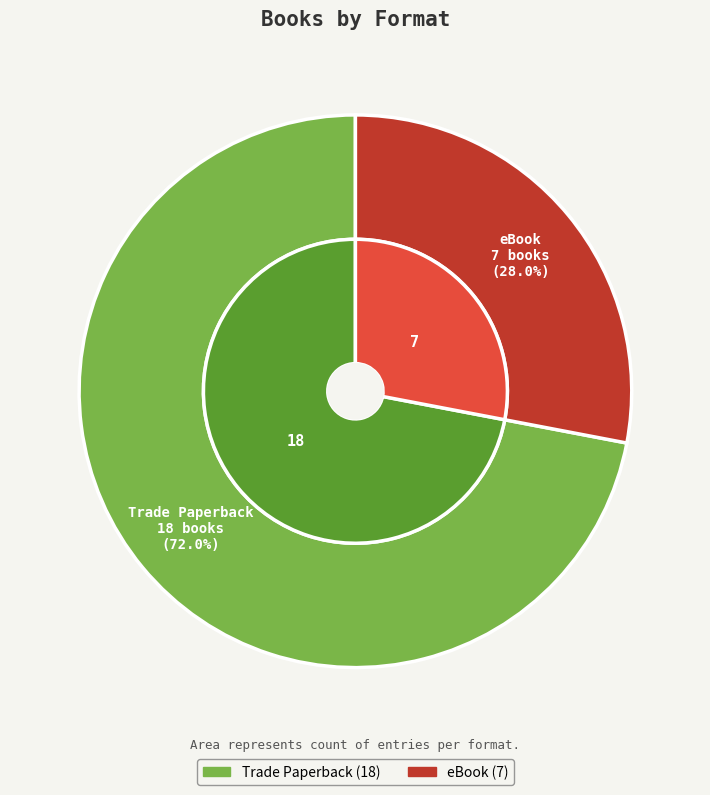

To the nearest percent, what is the combined percentage of eBook and Trade Paperback?

100%